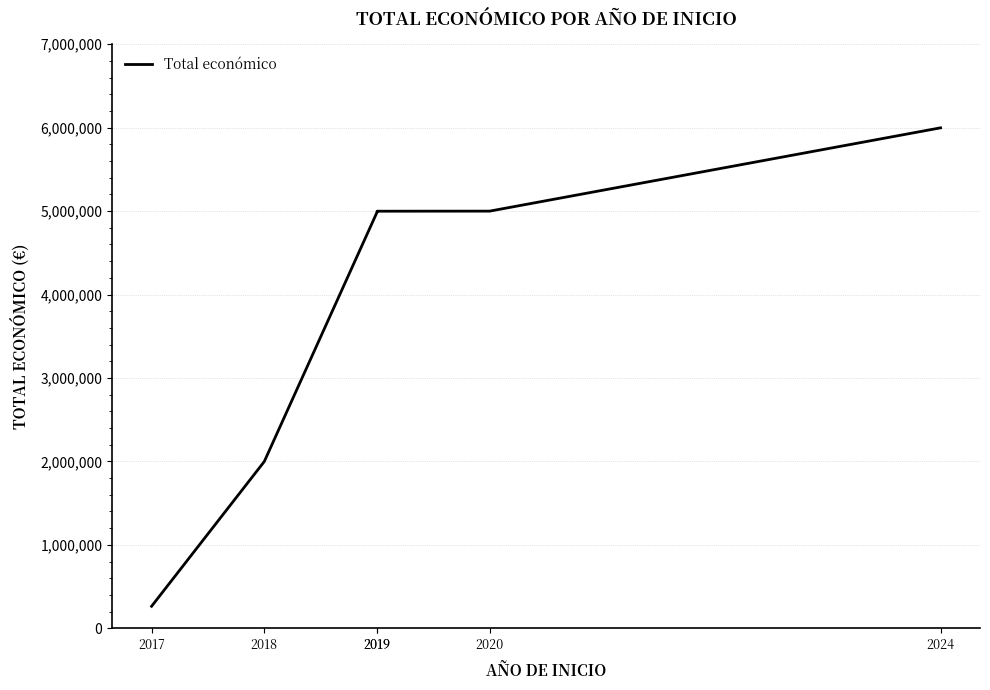

Rank the categories by value from lowest to highest.

2017, 2018, 2019, 2019, 2020, 2024